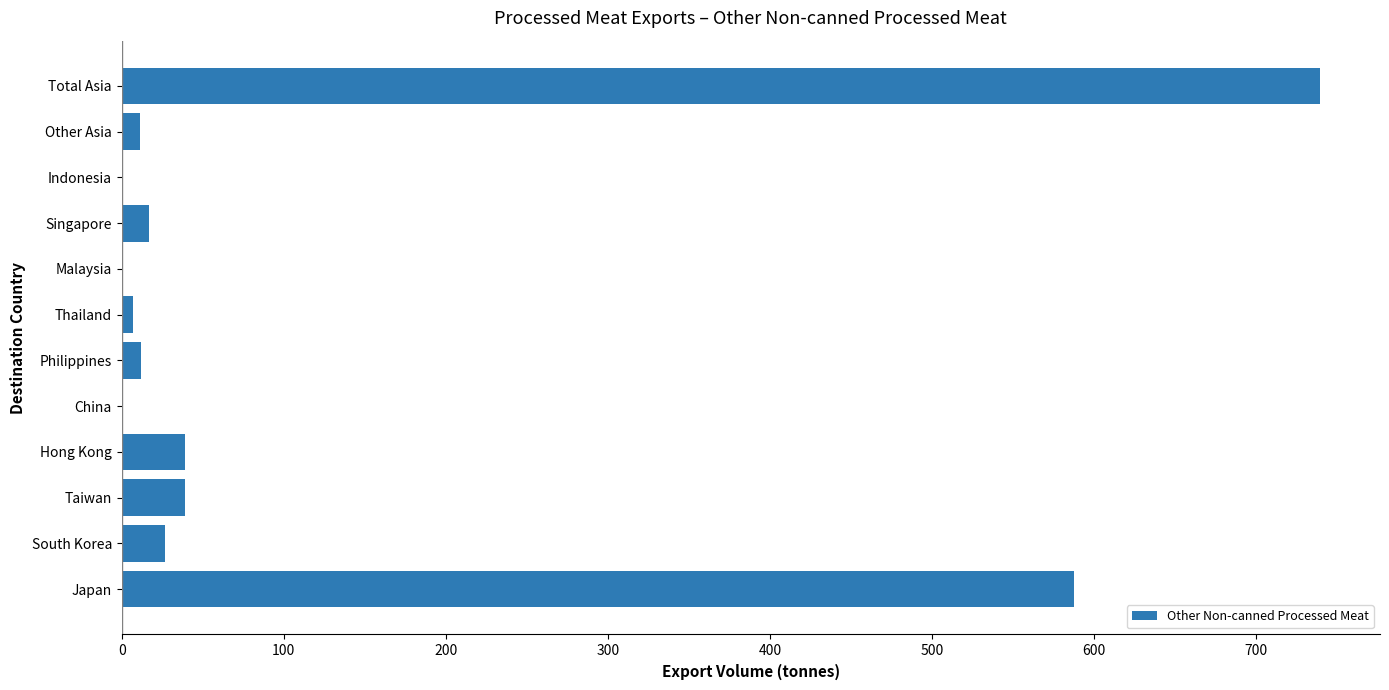

Count the number of data series in this chart.

1